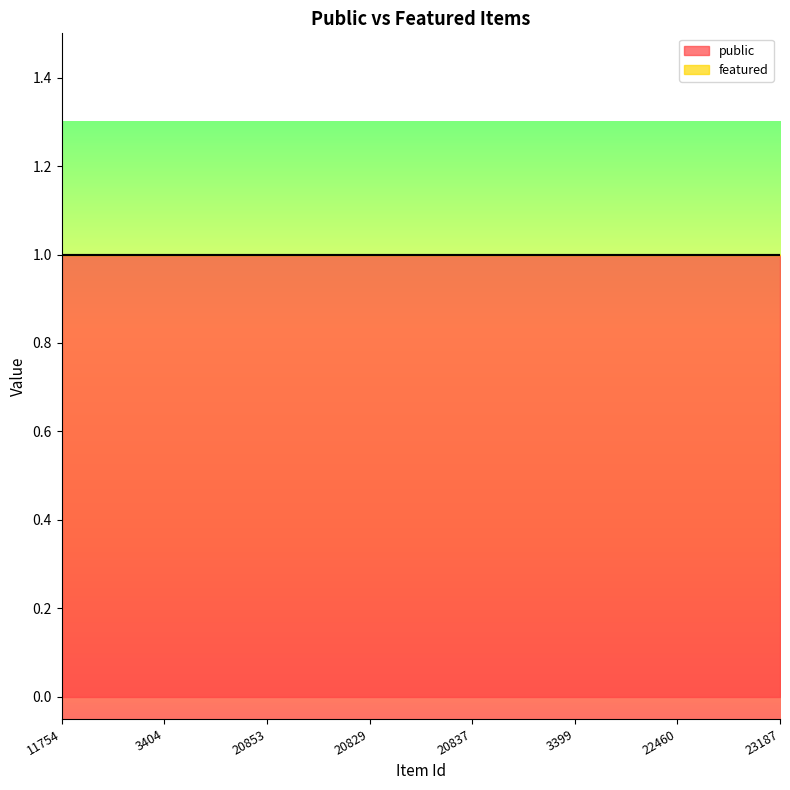

The value of public at 3399 is 1. True or false?

True